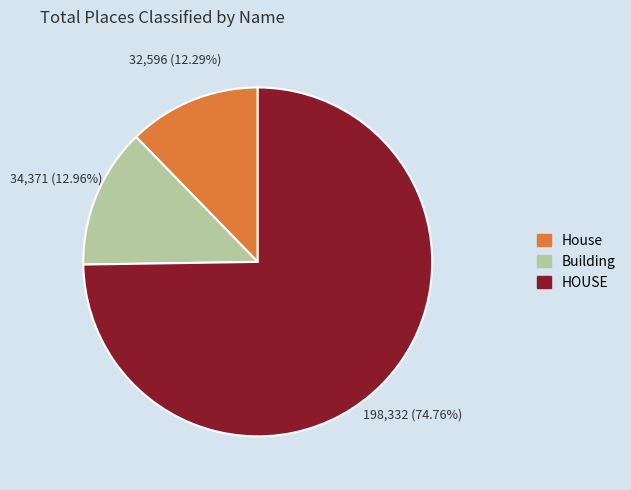

Which slice represents more than half of the pie?

HOUSE